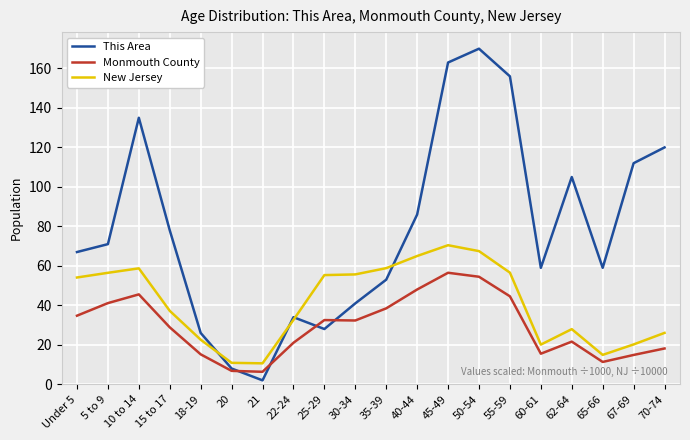

What is the minimum value for Monmouth County?

6.3